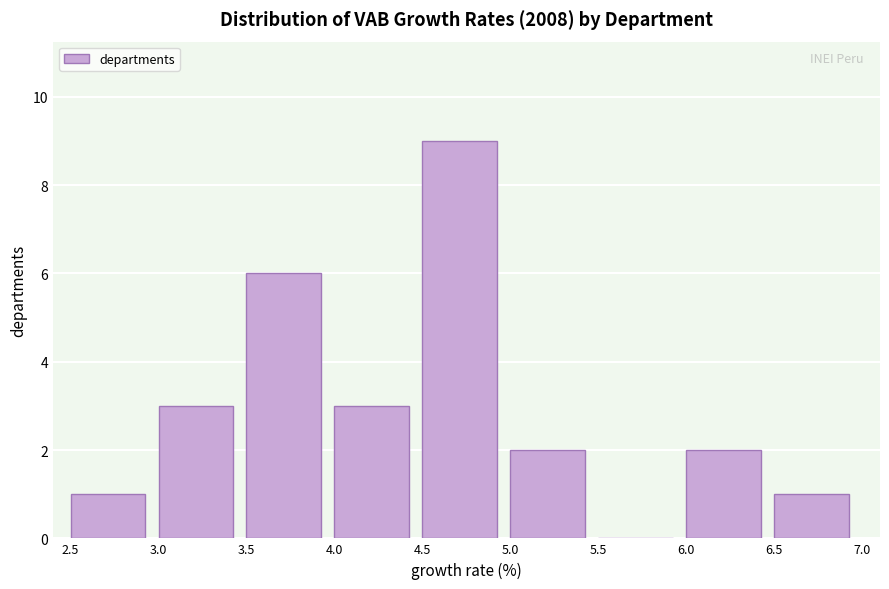

Reading left to right, transcribe this chart: for each bar, give the range it covers on the x-axis and its height. The values are not printed on the chart, so give them approximately, as read against the axis.

2.5 to 3.0: 1
3.0 to 3.5: 3
3.5 to 4.0: 6
4.0 to 4.5: 3
4.5 to 5.0: 9
5.0 to 5.5: 2
5.5 to 6.0: 0
6.0 to 6.5: 2
6.5 to 7.0: 1